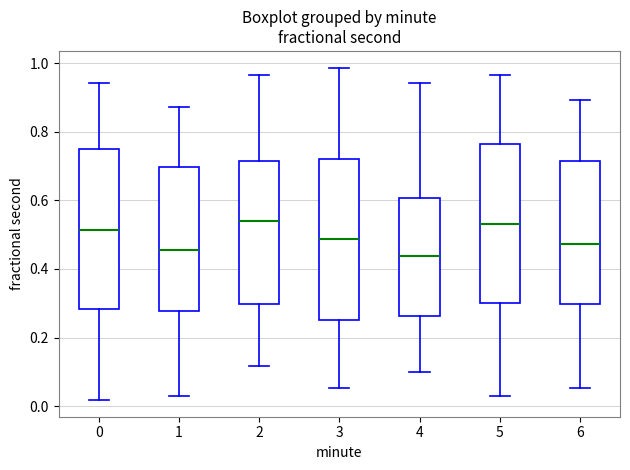

Reading left to right, read every box against the y-axis: the position of its median line, the range the box covers, and the ends of its whiskers. The values are not printed on the chart, so give them approximately, as read against the axis.

0: median 0.52, box 0.28 to 0.74, whiskers 0.02 to 0.94
1: median 0.46, box 0.28 to 0.70, whiskers 0.04 to 0.88
2: median 0.54, box 0.30 to 0.72, whiskers 0.12 to 0.96
3: median 0.48, box 0.26 to 0.72, whiskers 0.06 to 0.98
4: median 0.44, box 0.26 to 0.60, whiskers 0.10 to 0.94
5: median 0.54, box 0.30 to 0.76, whiskers 0.04 to 0.96
6: median 0.48, box 0.30 to 0.72, whiskers 0.06 to 0.90